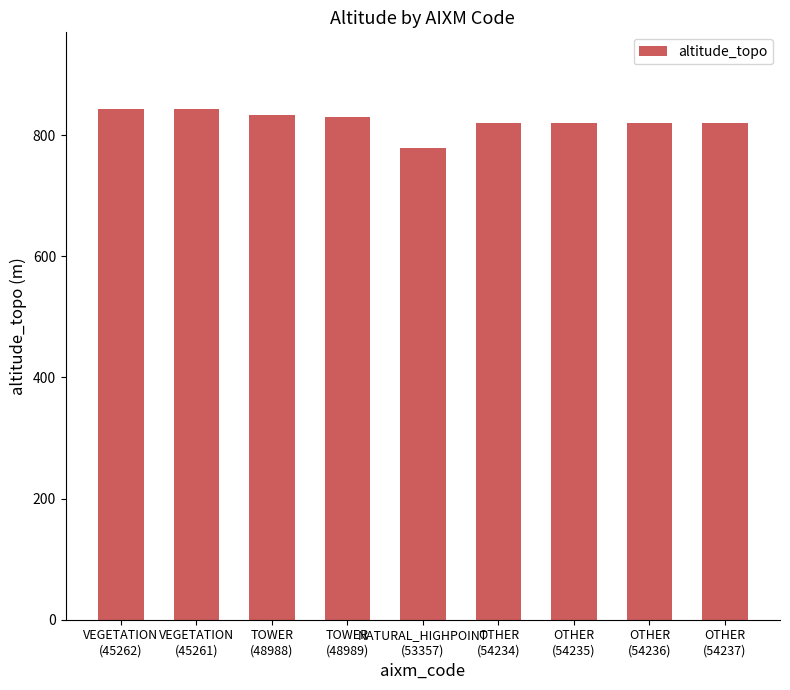

What is the value of the 3rd bar from the left?

832.2